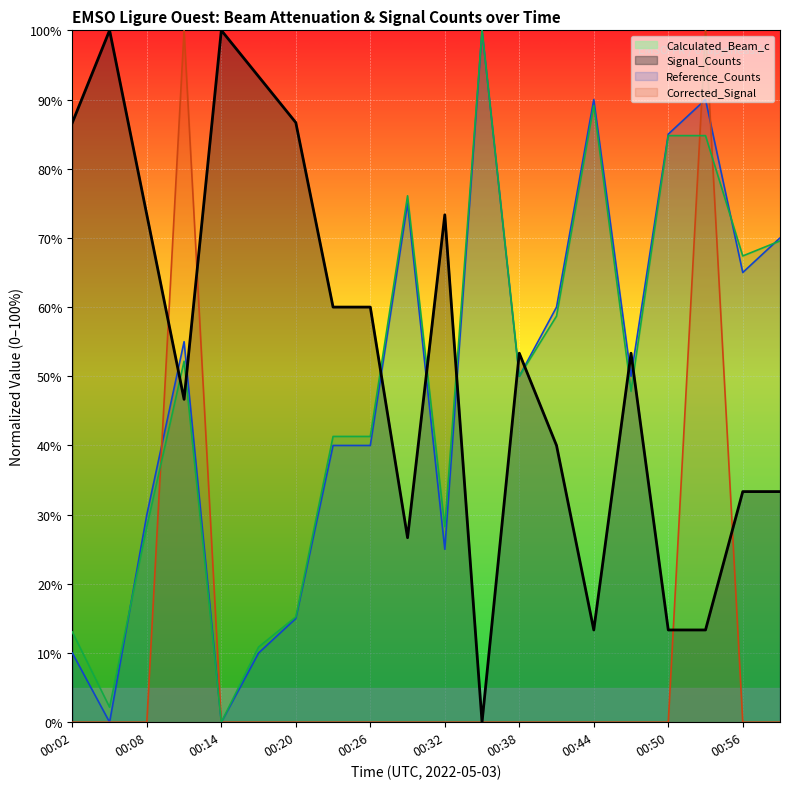

What is the label of the 12th point from the right?

00:26